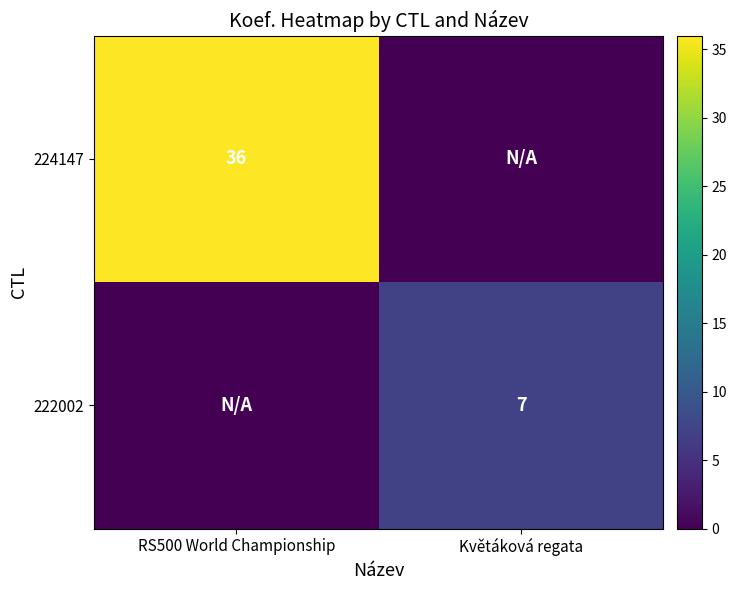

True or false: 224147 has a value of 36 at RS500 World Championship.

True